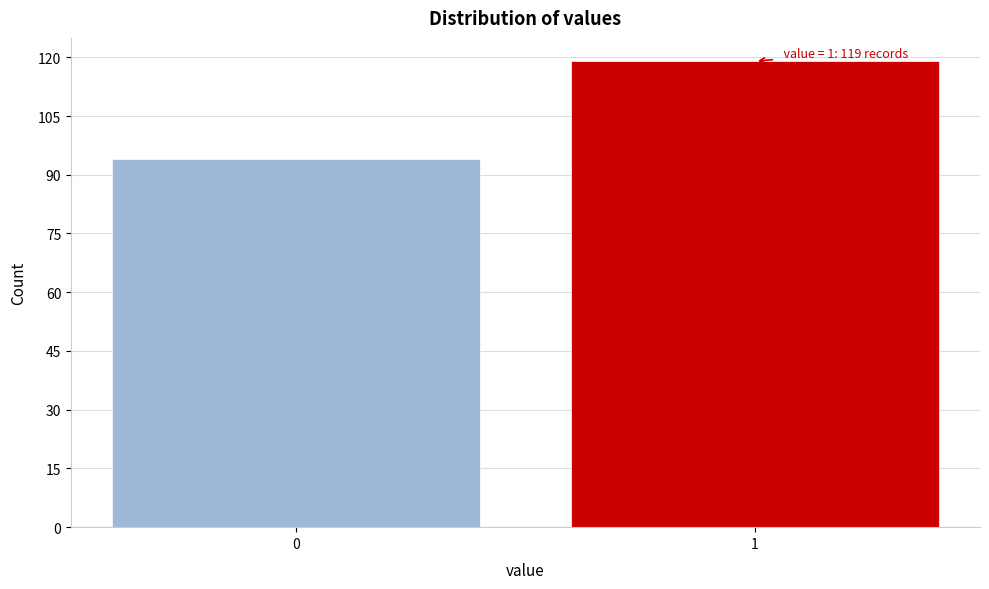

Reading right to left, list all the values displayed in this chart.

1=119	0=94